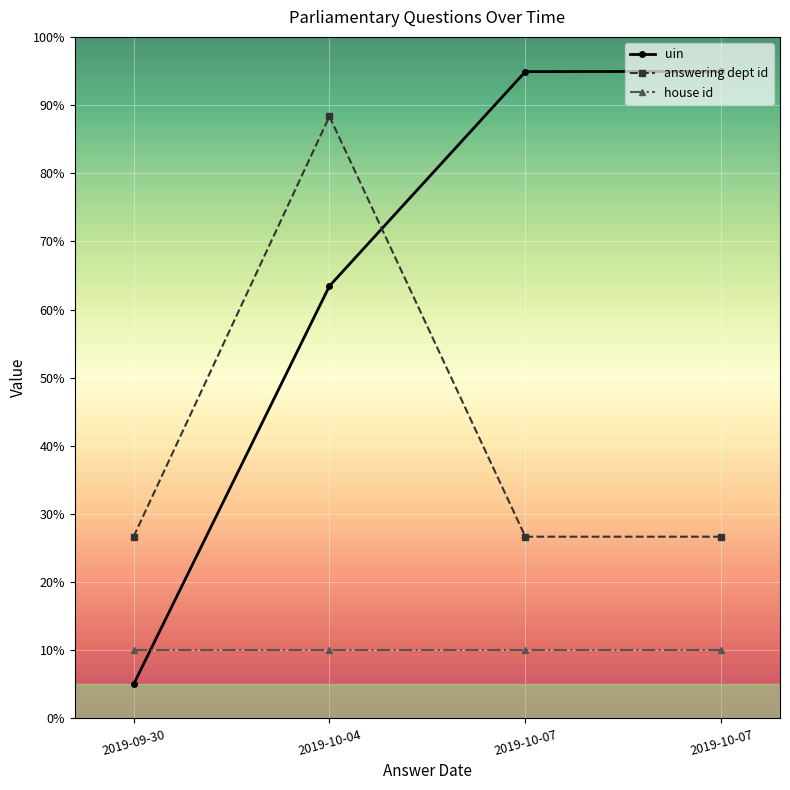

Rank the series by their average value, from highest to lowest.

uin, answering dept id, house id